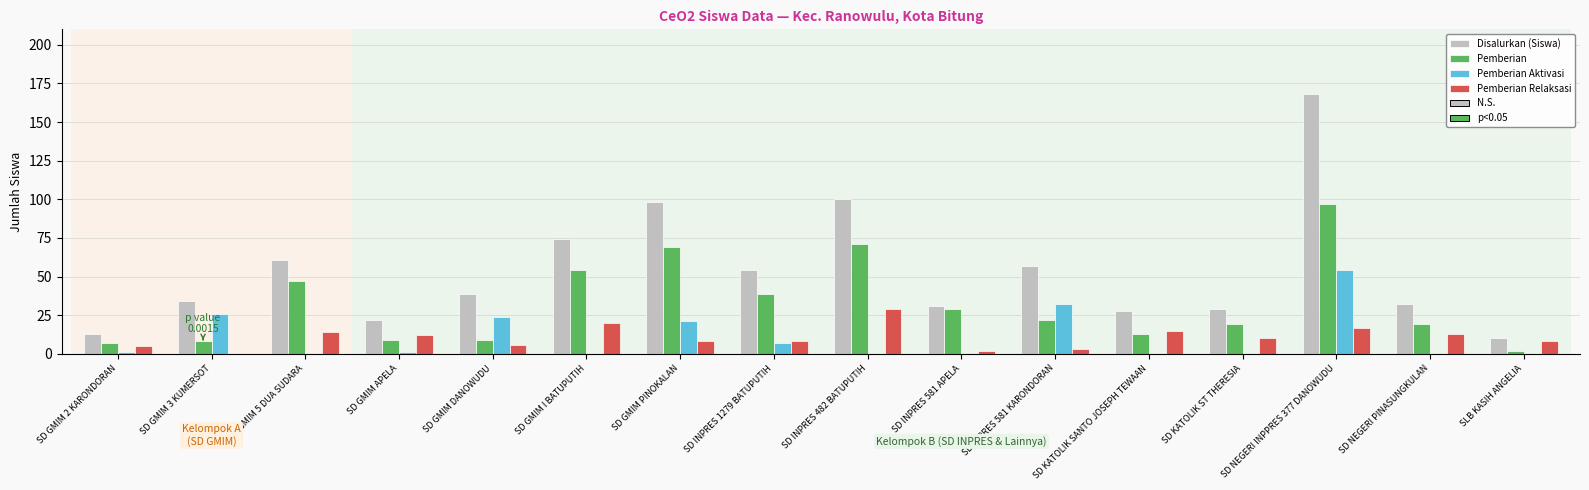

Are the bars grouped side by side (vs. stacked)?

Yes